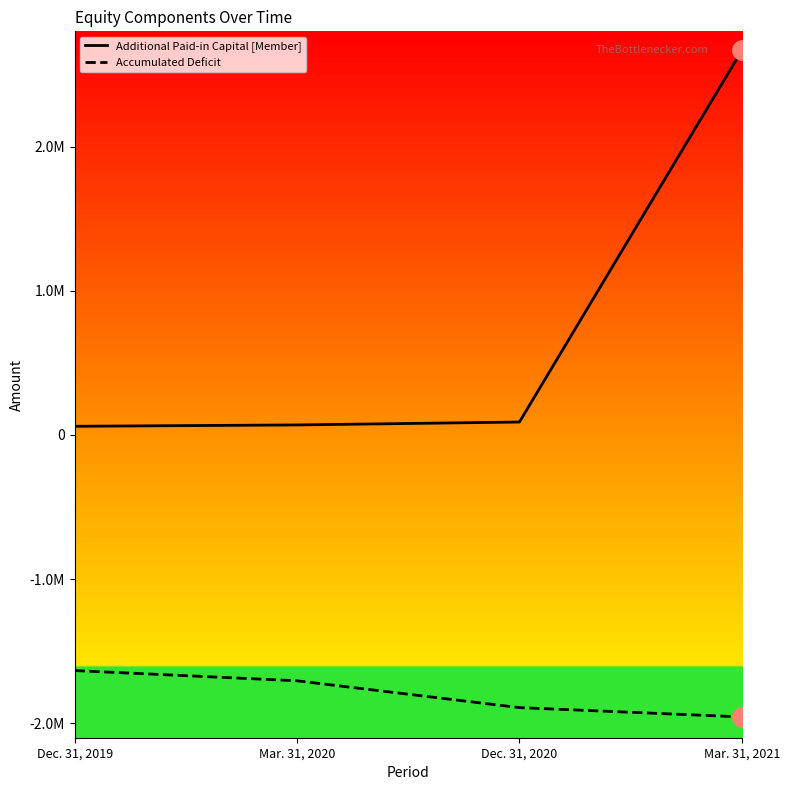

What is the sum of all Additional Paid-in Capital [Member] values?

2887041